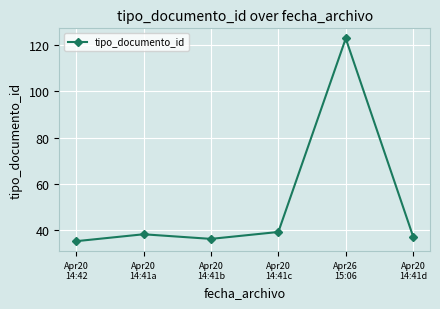

What is the sum of all values?

308